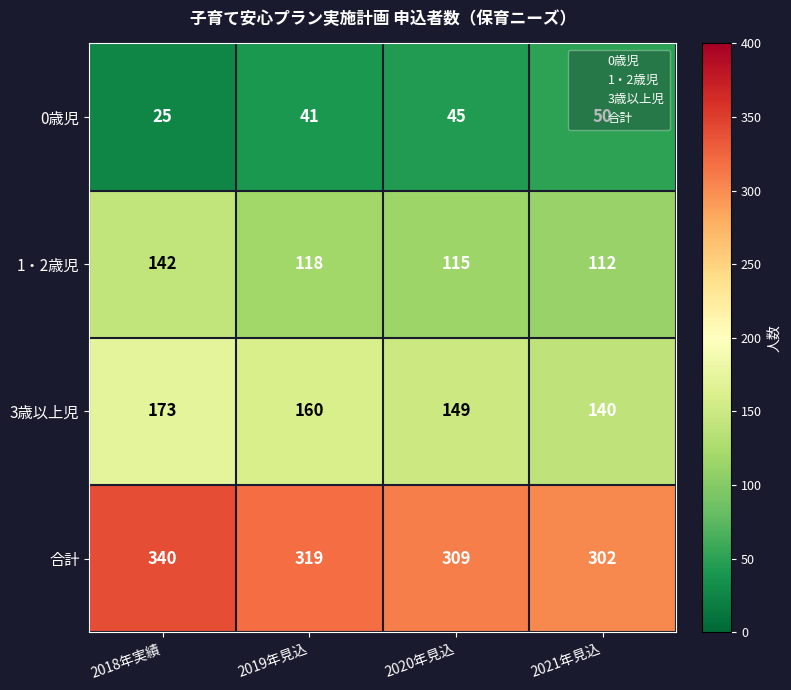

What is the highest value of the 3歳以上児 series?

173